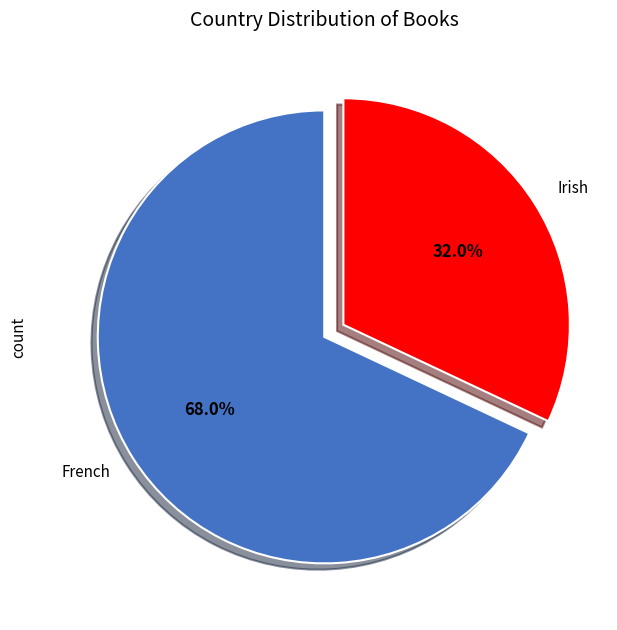

Is it true that Irish is 32% of the pie?

True